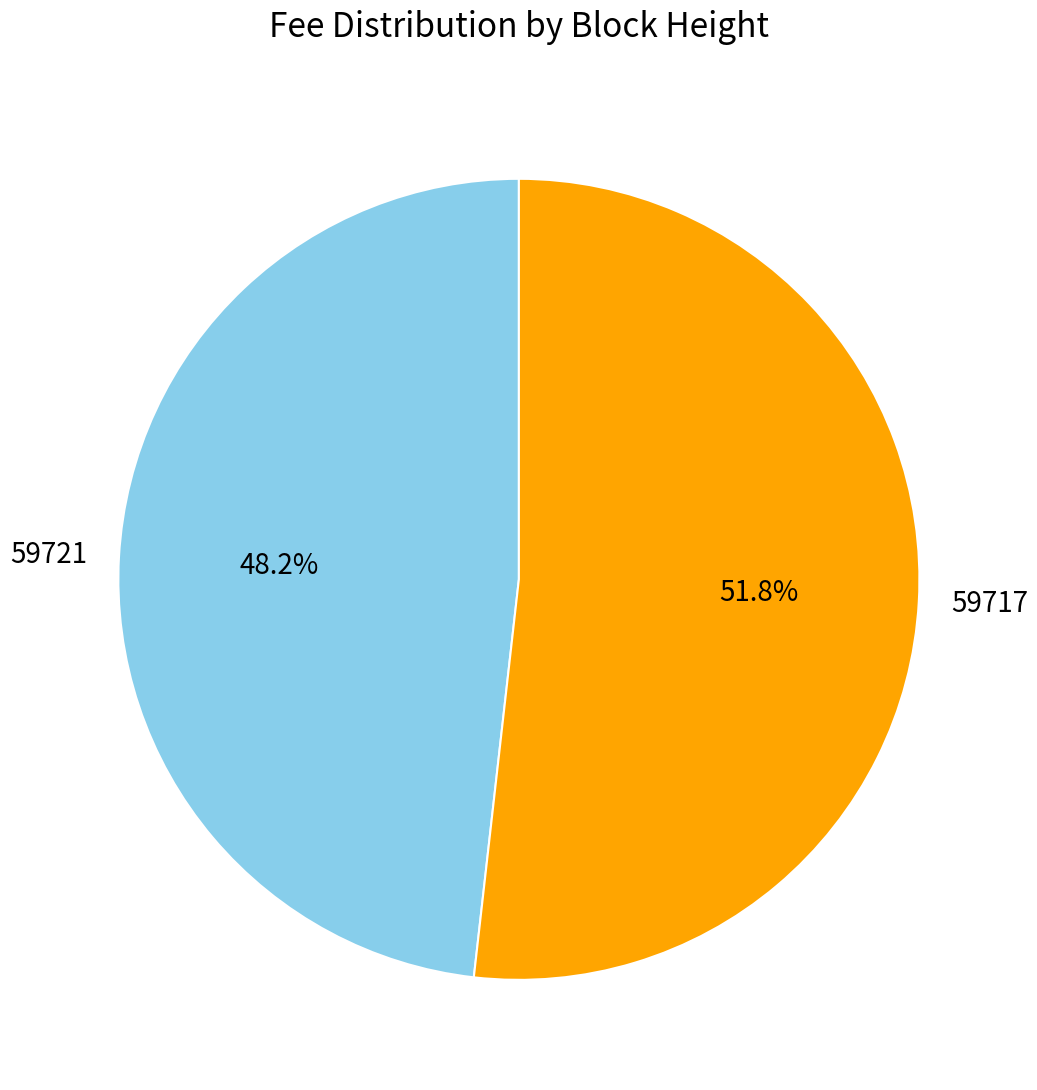

Is 59721 the majority of the pie?

No